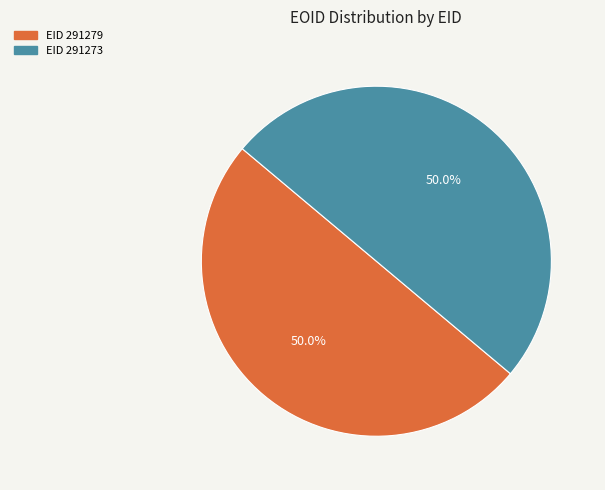

Is the sum of EID 291279 and EID 291273 greater than half?

Yes